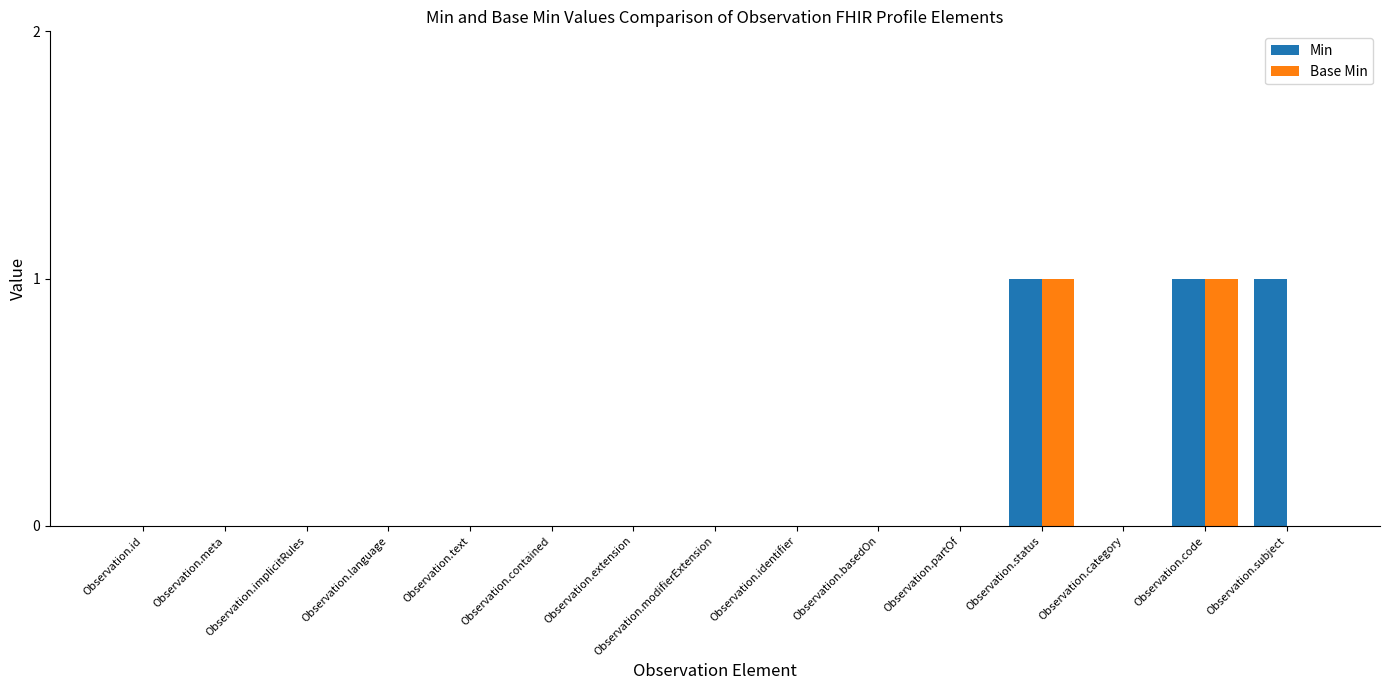

True or false: Base Min has a value of 0 at Observation.contained.

True